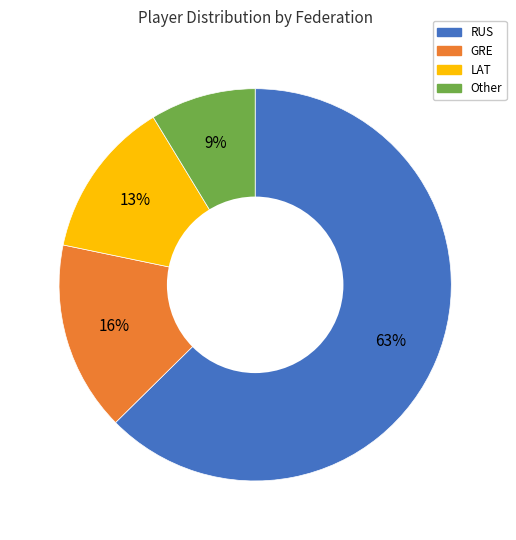

What percentage is the Other slice, to the nearest percent?

9%